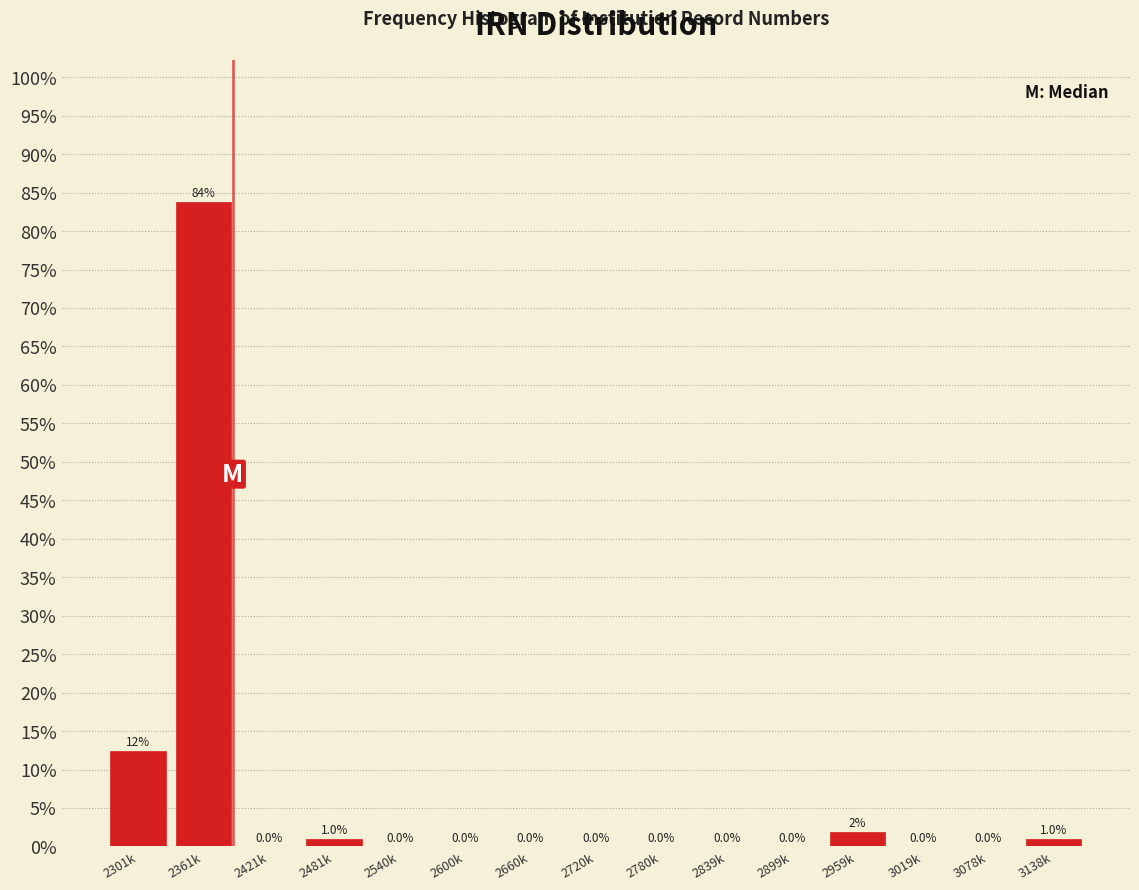

Reading left to right, what are all the values shown in this chart?

2301k=12.4	2361k=83.8	2421k=0.0	2481k=1.0	2540k=0.0	2600k=0.0	2660k=0.0	2720k=0.0	2780k=0.0	2839k=0.0	2899k=0.0	2959k=1.9	3019k=0.0	3078k=0.0	3138k=1.0